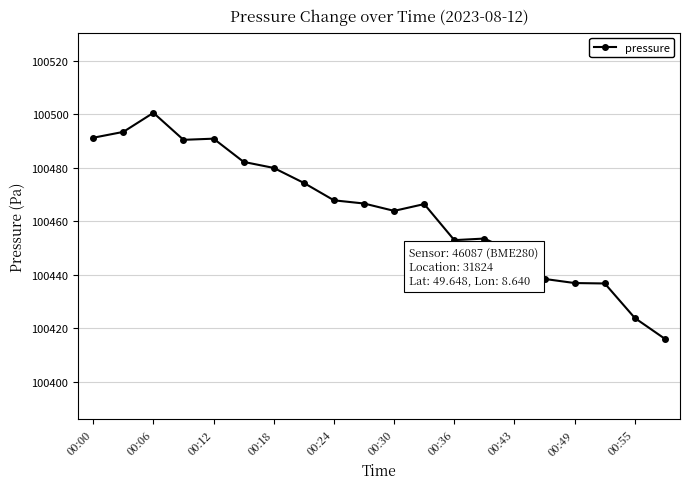

True or false: there are more than 2 points higher than both neighbors.

True